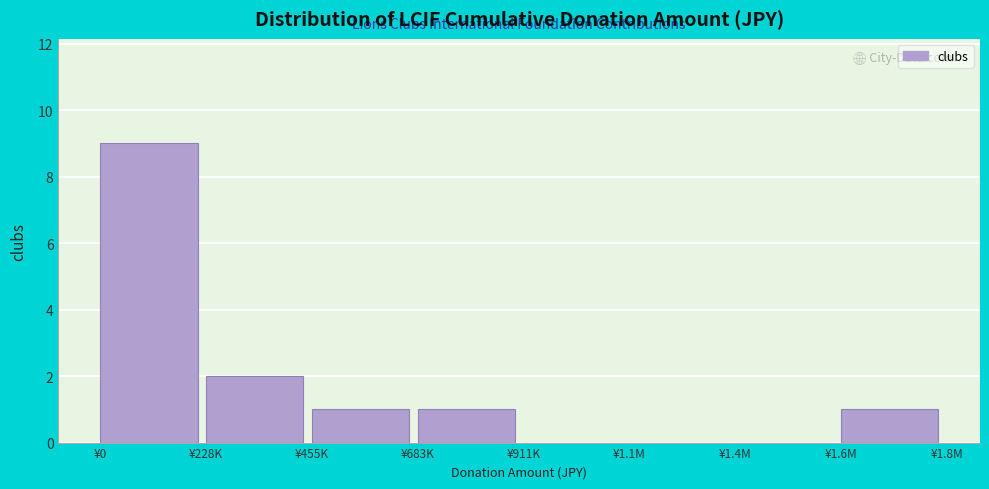

Reading left to right, list all the values displayed in this chart.

¥0=9	¥228K=2	¥455K=1	¥683K=1	¥911K=0	¥1.1M=0	¥1.4M=0	¥1.6M=1